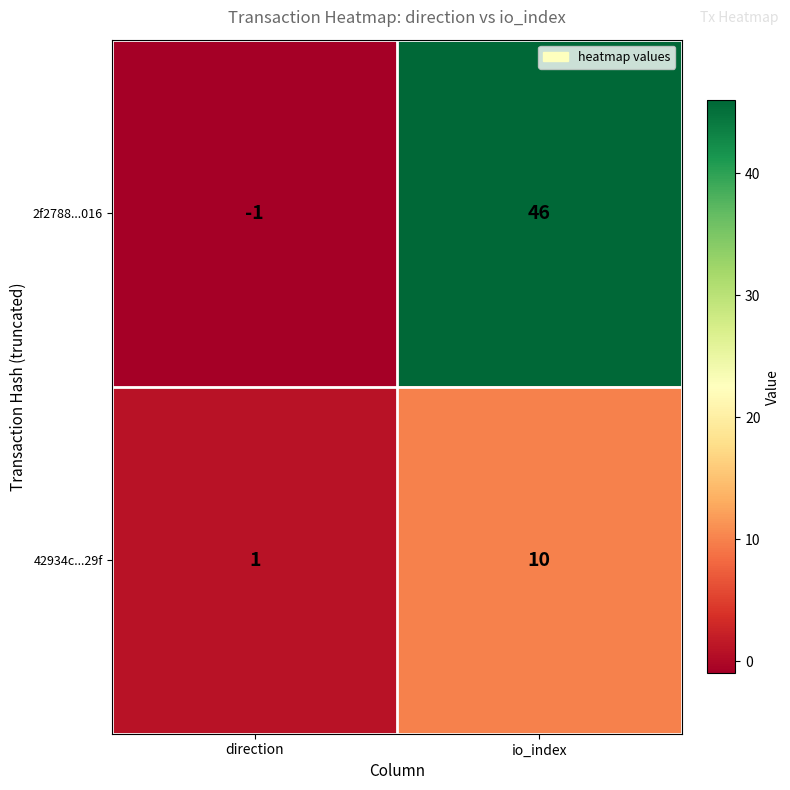

Rank the series at io_index from highest to lowest value.

2f2788...016, 42934c...29f